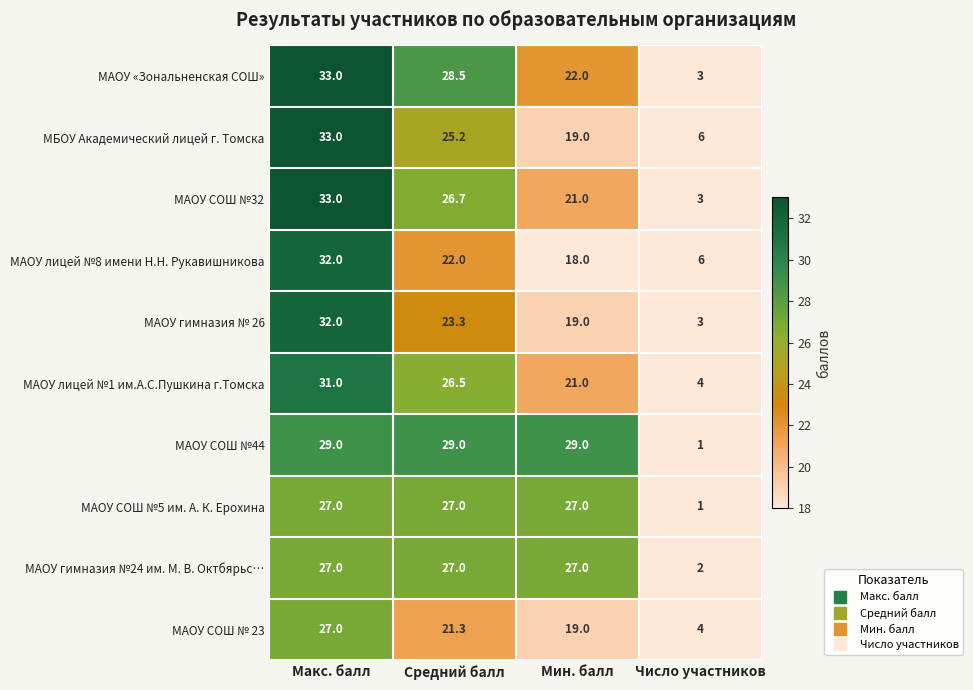

Is the value of МАОУ лицей №1 им.А.С.Пушкина г.Томска at Число участников greater than the value of МБОУ Академический лицей г. Томска at Макс. балл?

No